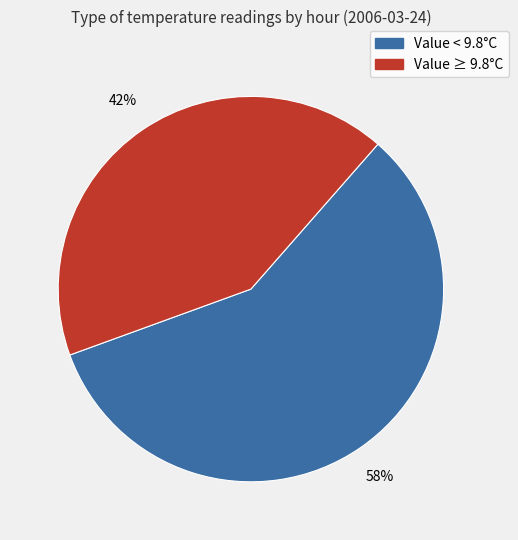

To the nearest percent, what is the average slice percentage?

50%